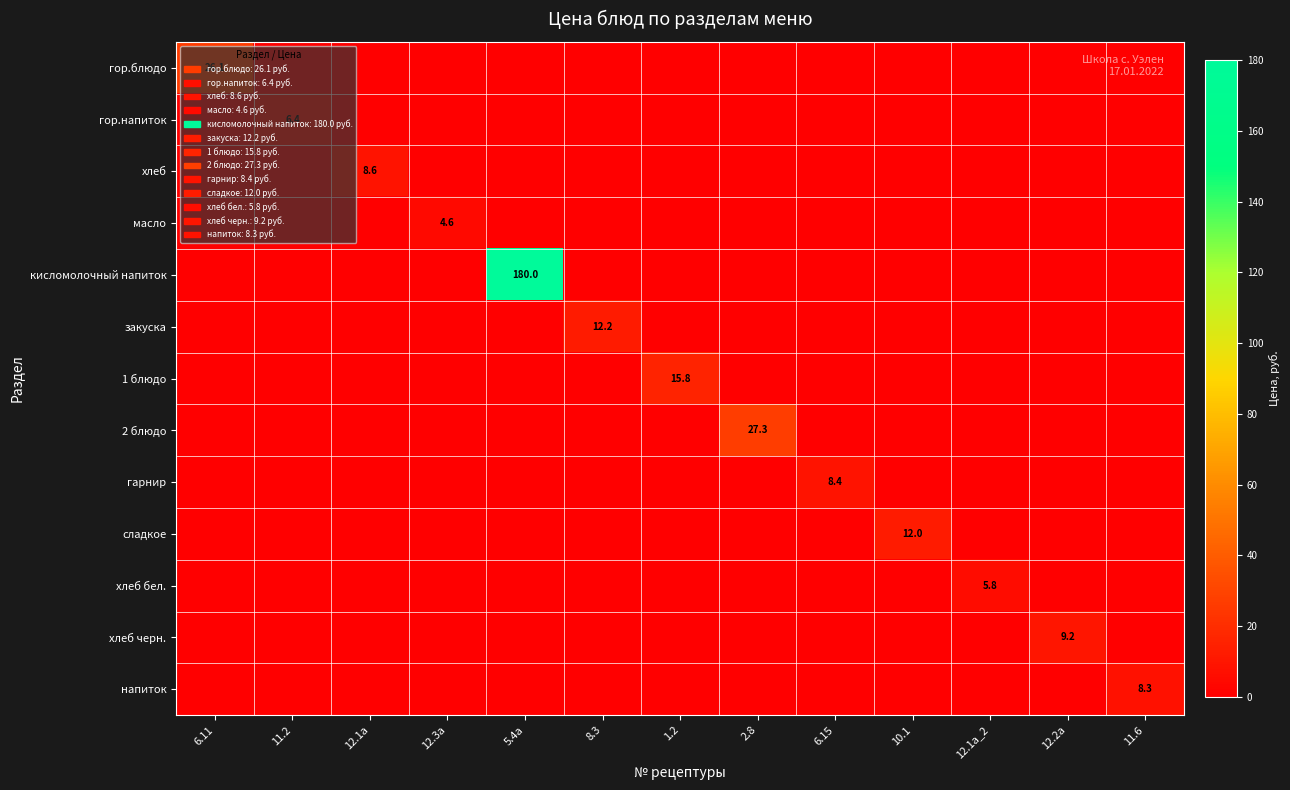

Which series has the largest range (max minus min)?

кисломолочный напиток